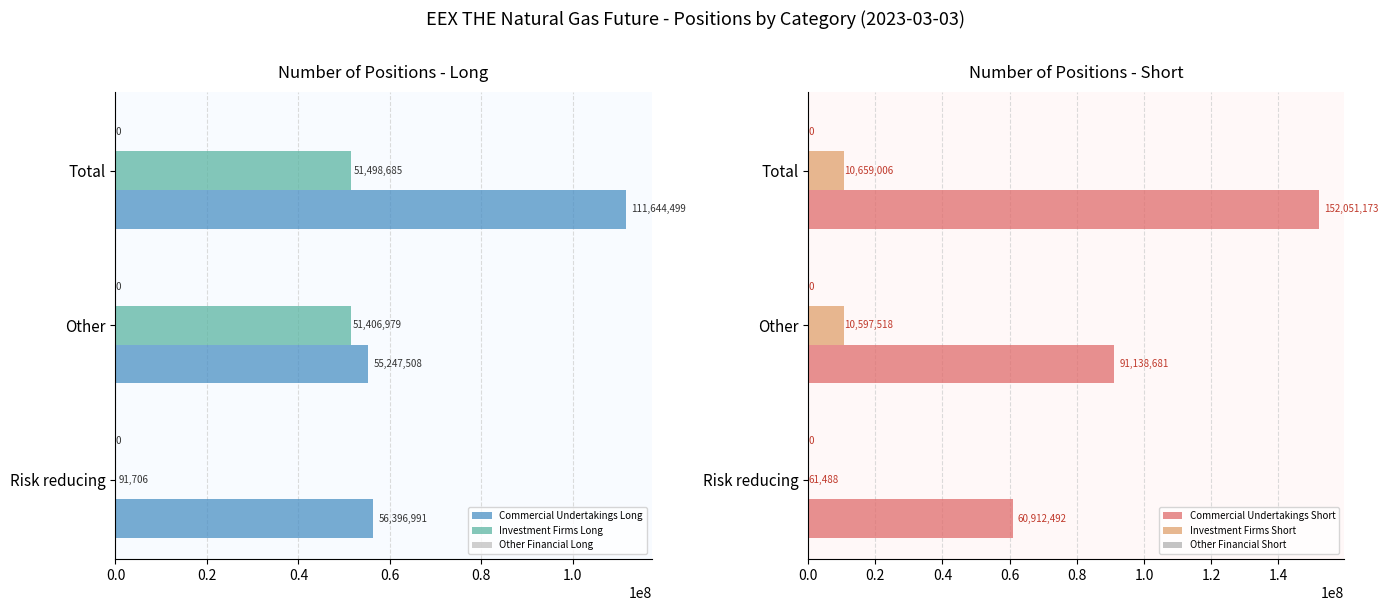

What is the value of the Commercial Undertakings Long bar at the 1st from the left?

56396991.0